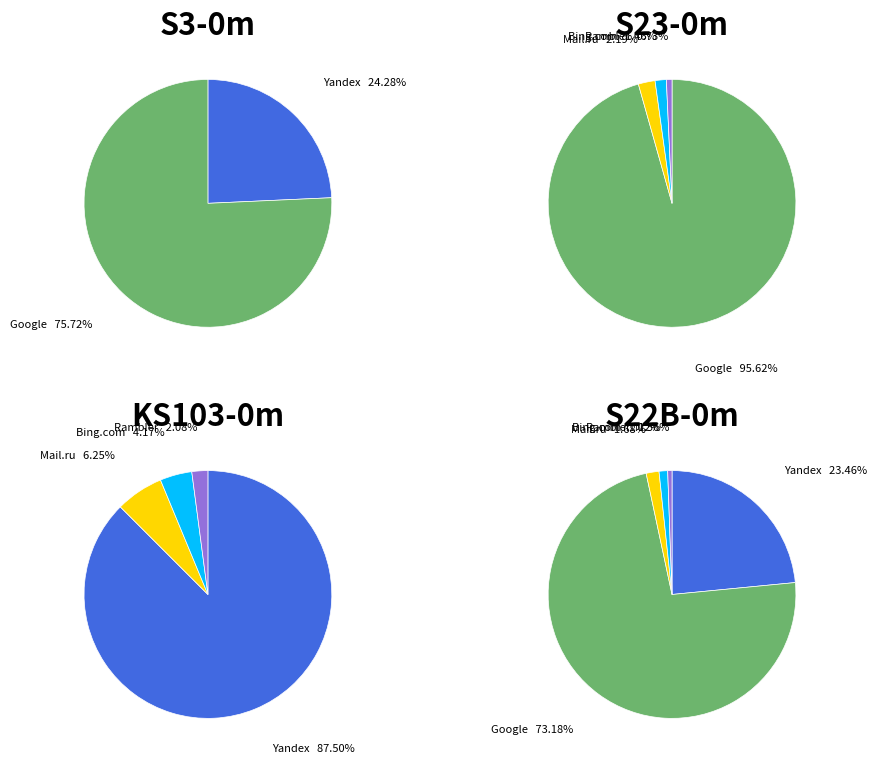

Which category has the smallest portion of the pie?

Yahoo!